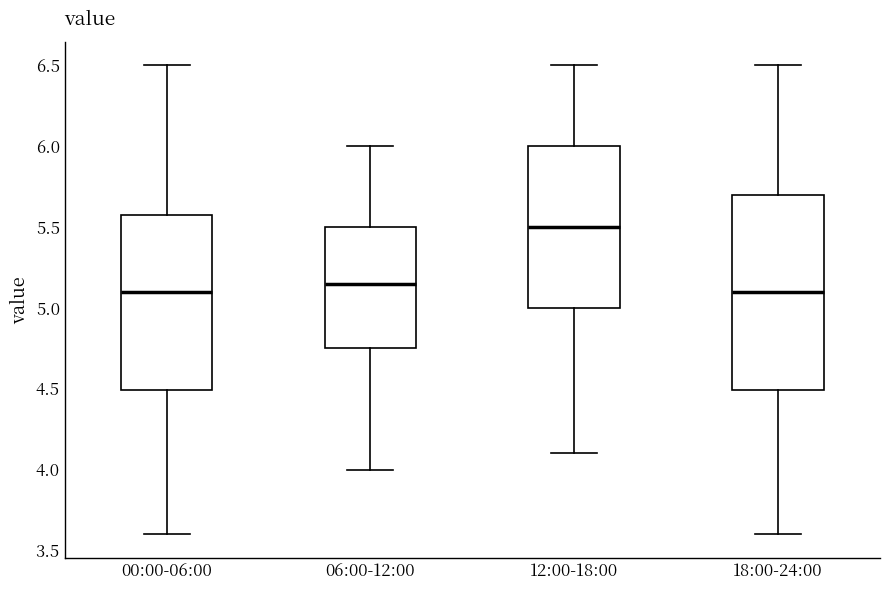

Comparing the boxes themselves (not the whiskers), which one is the tallest?

18:00-24:00